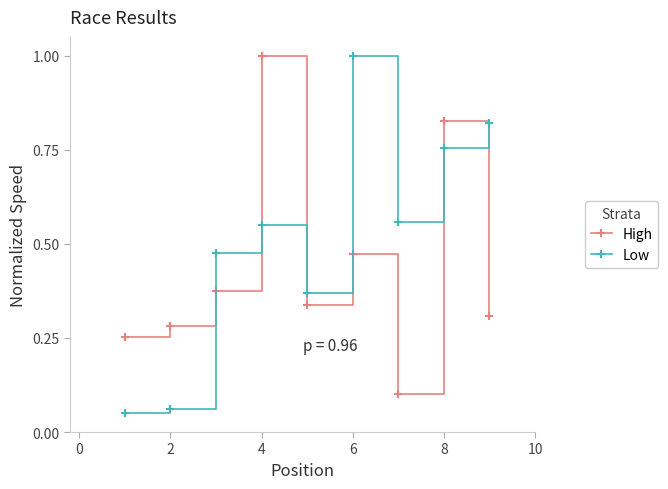

How many lines are shown in the chart?

2